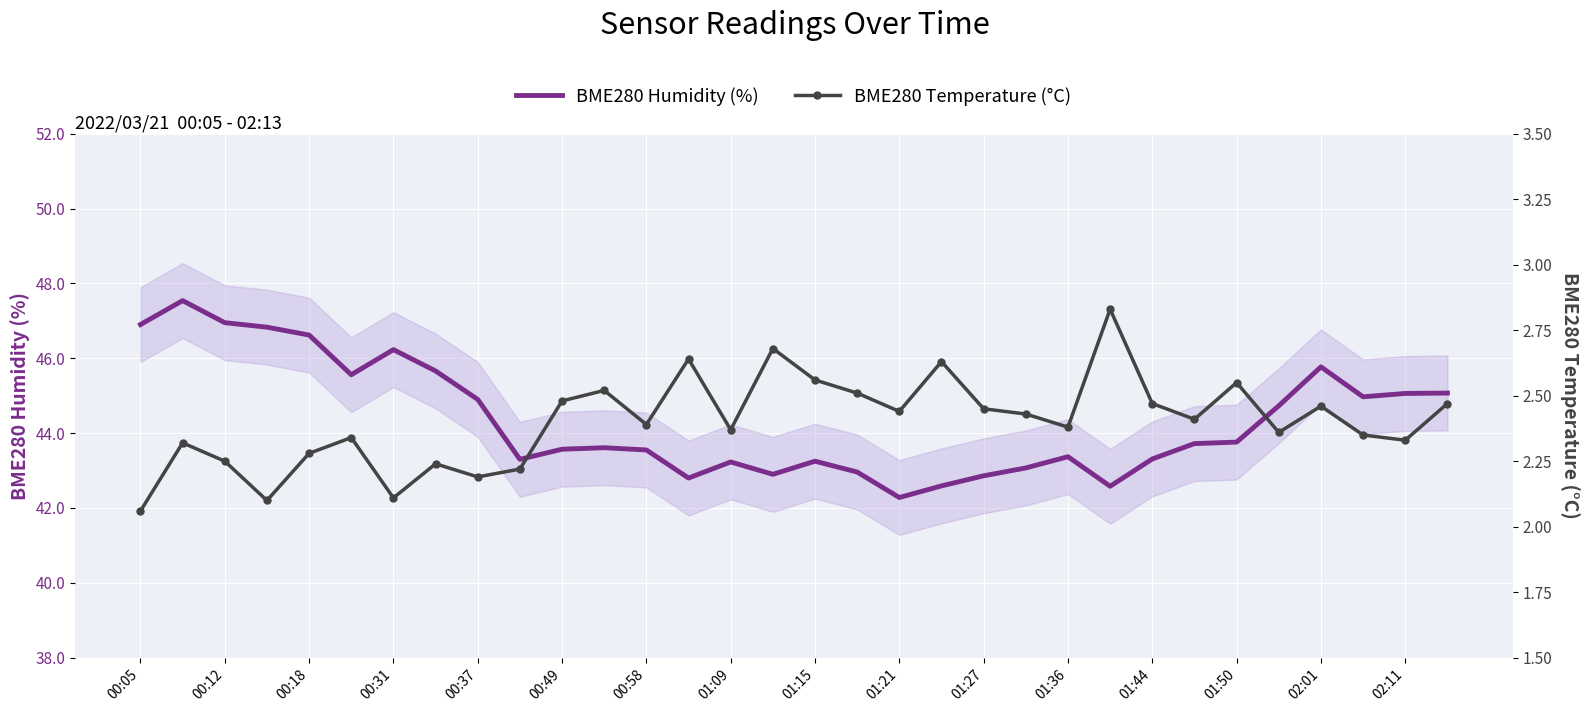

True or false: BME280 Humidity (%) has a value of 43.2 at 01:15.

True